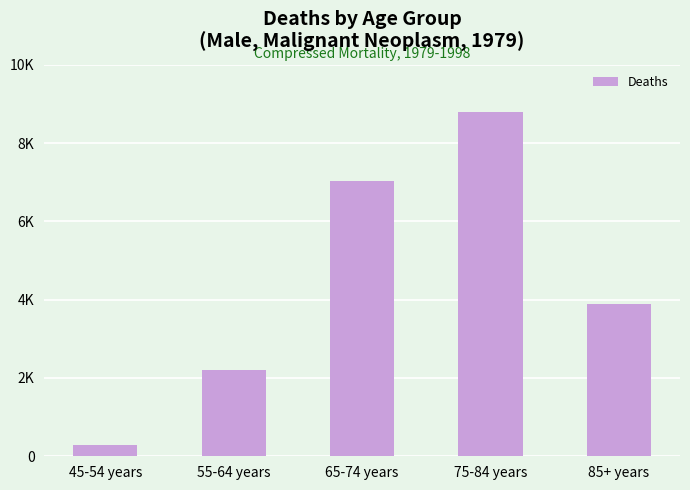

Are the bars horizontal?

No